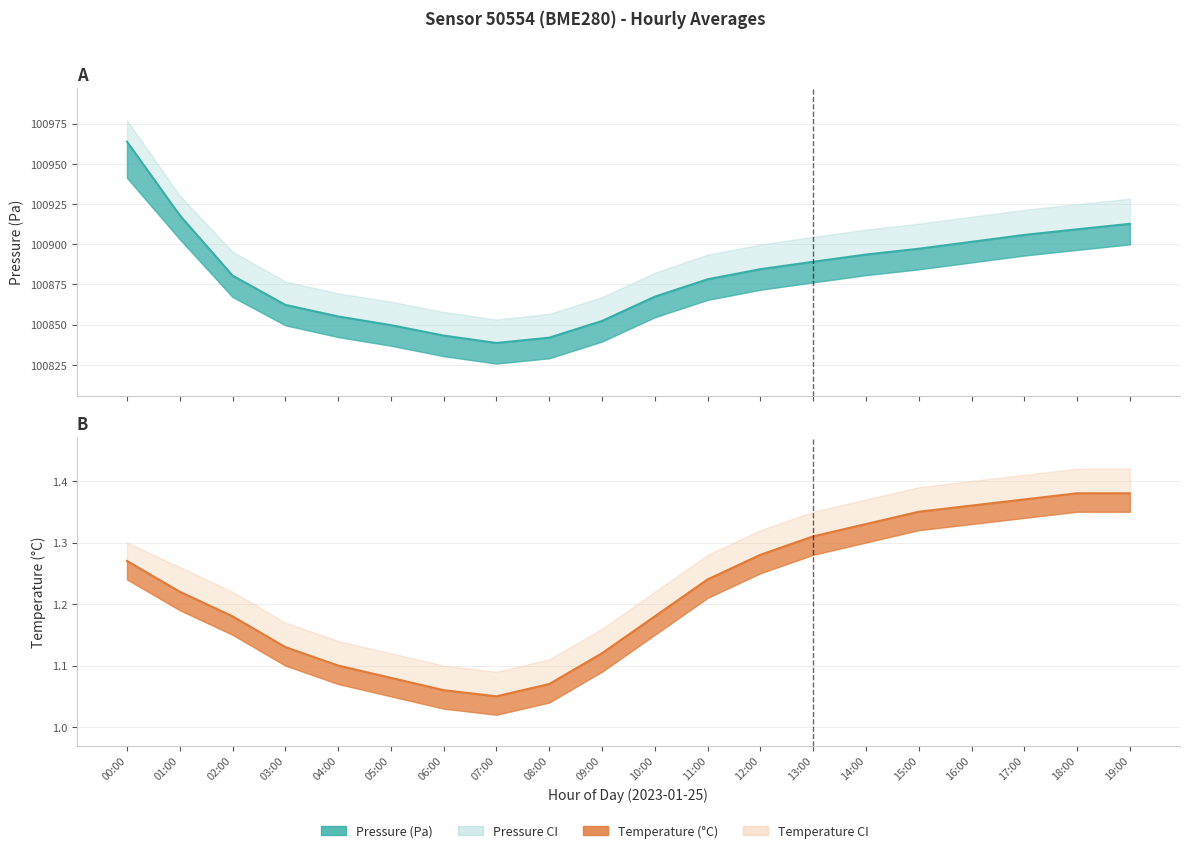

Which has a higher value, 04:00 or 05:00?

04:00